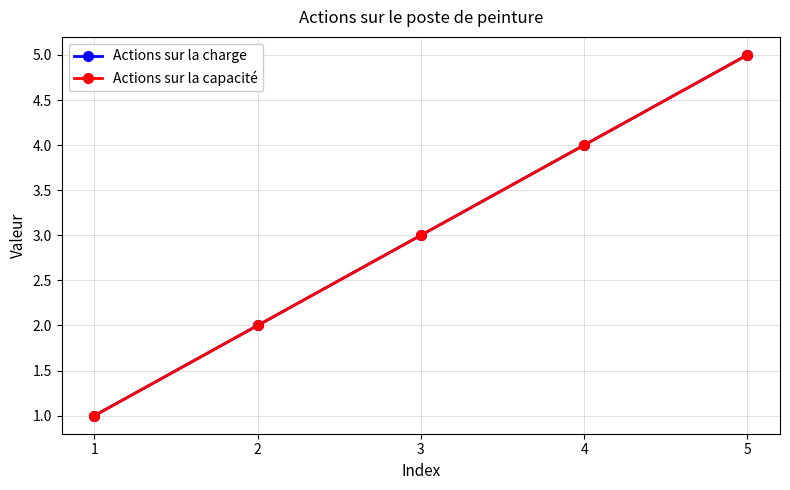

Is this an area chart (filled region under the line)?

No